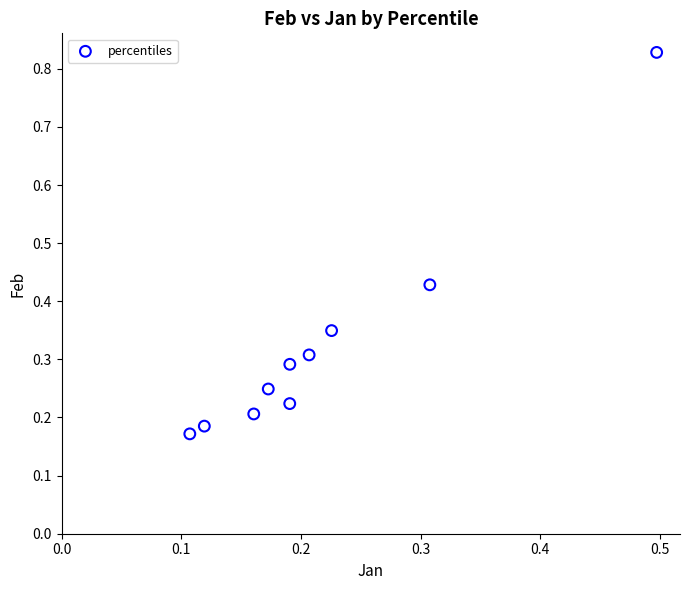

What is the range of Y values (max minus min)?

0.7